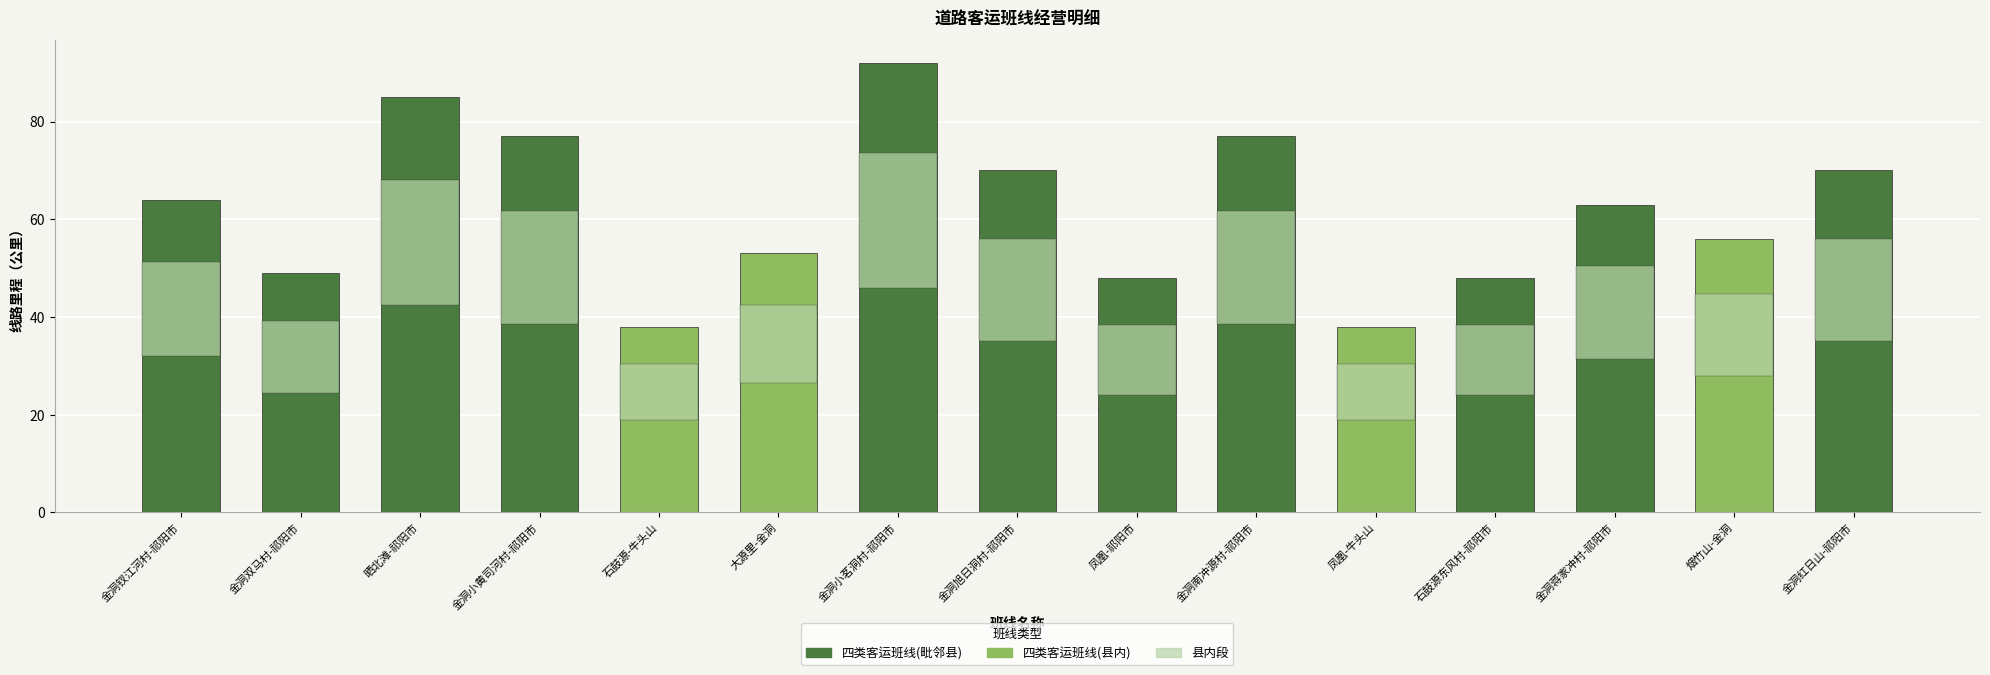

What is the sum of the values at 金洞小茗洞村-祁阳市 and 石鼓源东风村-祁阳市?

140